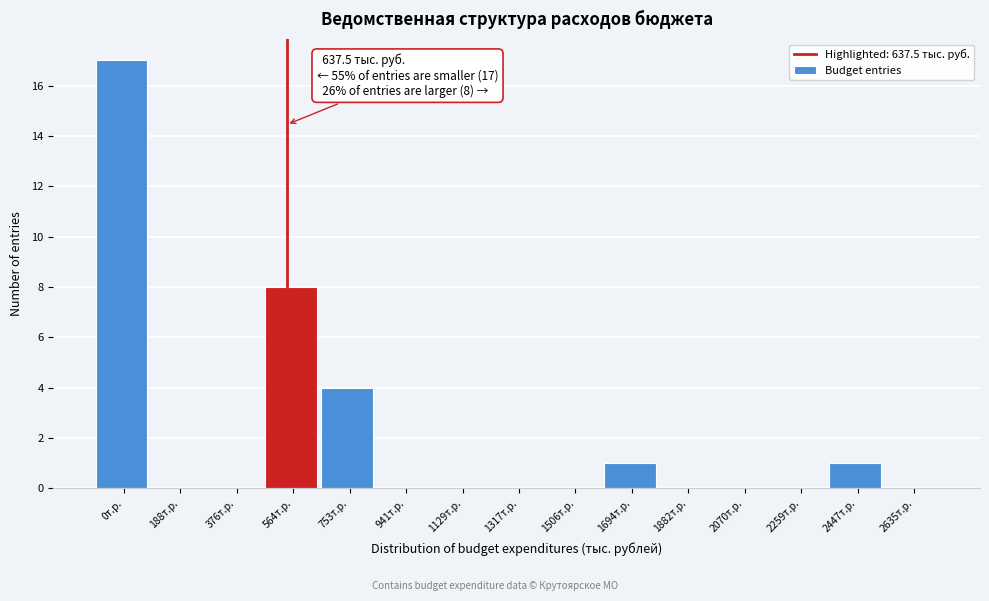

Reading left to right, transcribe all the data shown in this chart.

0т.р.=17	188т.р.=0	376т.р.=0	564т.р.=8	753т.р.=4	941т.р.=0	1129т.р.=0	1317т.р.=0	1506т.р.=0	1694т.р.=1	1882т.р.=0	2070т.р.=0	2259т.р.=0	2447т.р.=1	2635т.р.=0